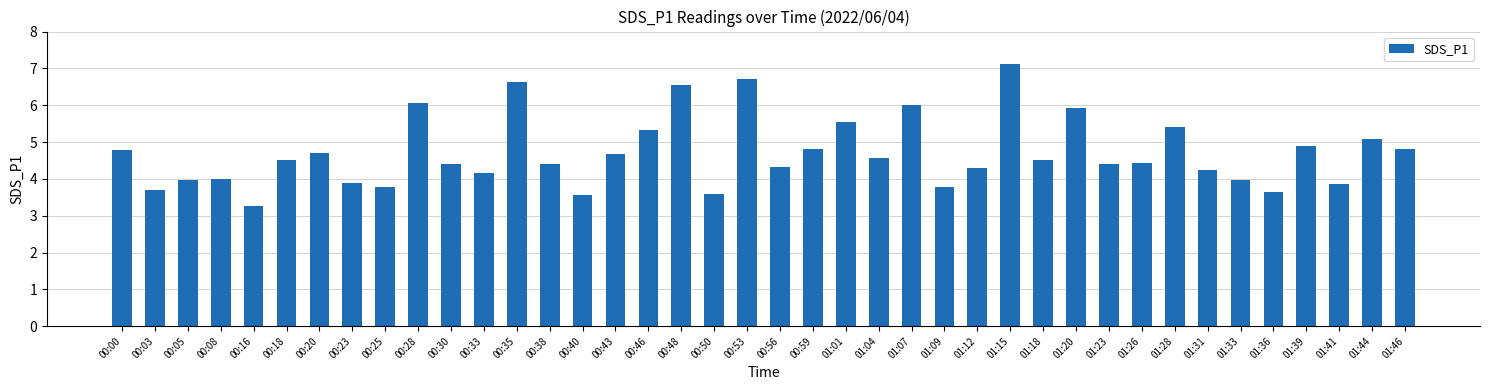

Is it true that the value at 00:53 is 3.9?

False